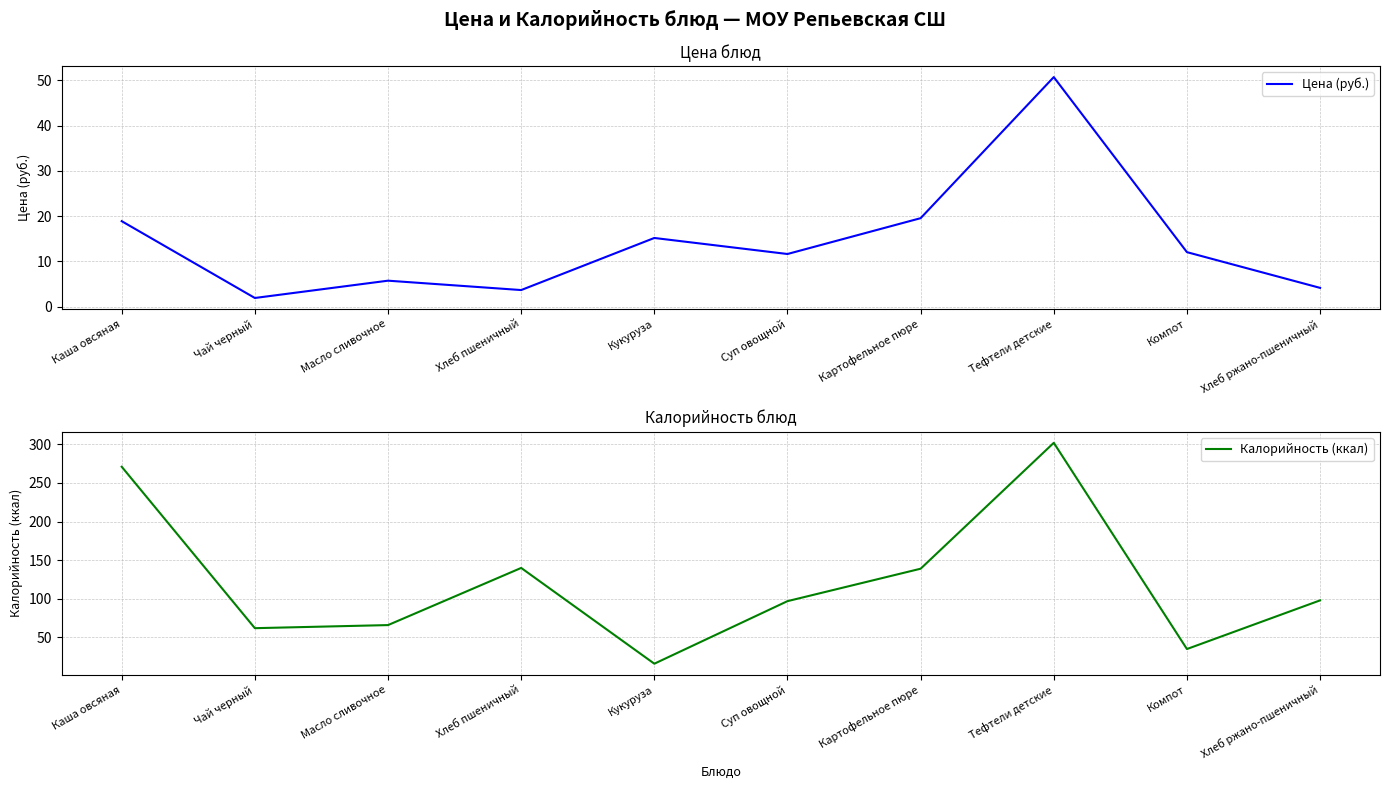

At which category is the sum across all series the highest?

Тефтели детские